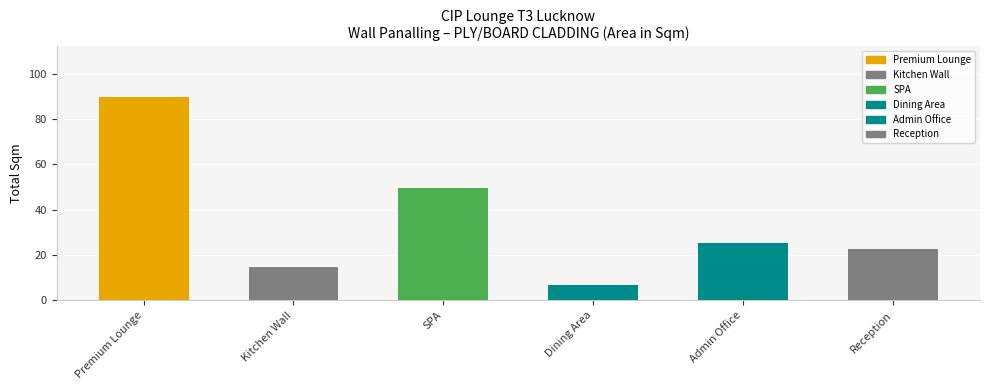

At which category does the chart reach its peak across all series?

Premium Lounge